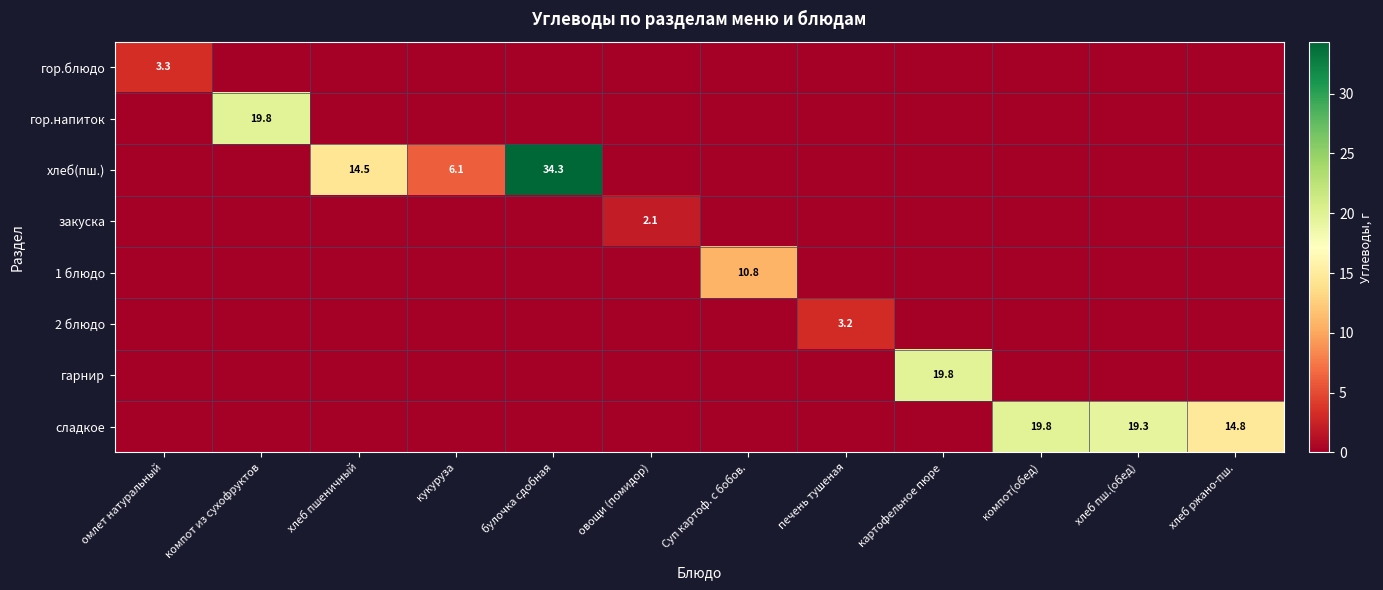

Which has a higher value, омлет натуральный or кукуруза?

омлет натуральный